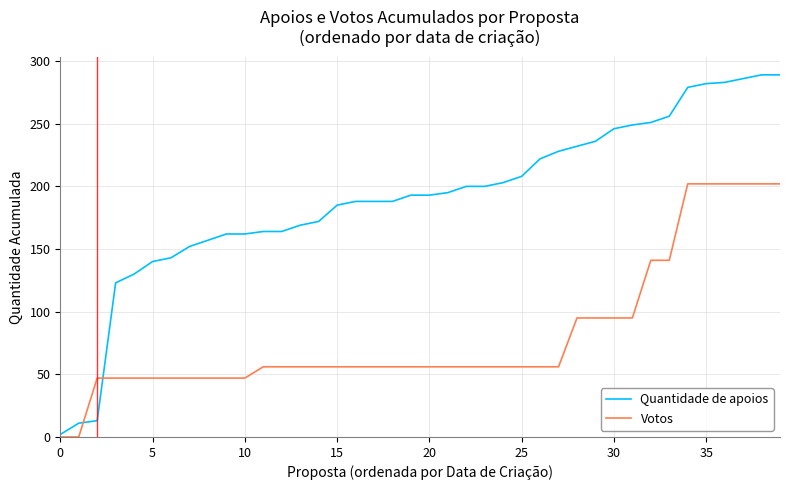

What is the lowest value of the Quantidade de apoios series?

2